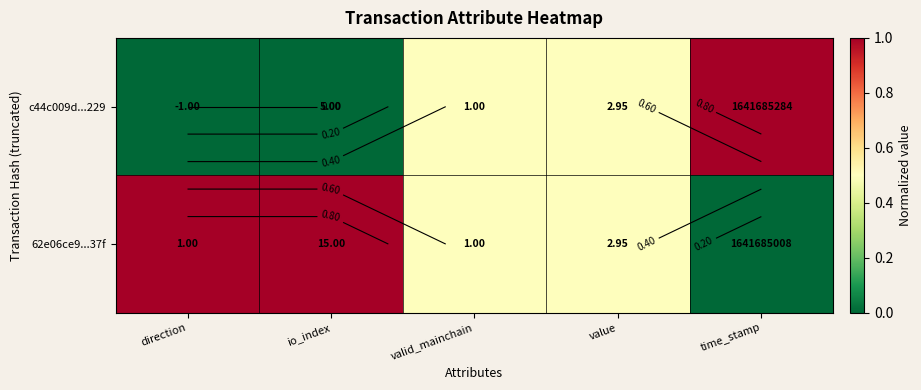

Which category has the highest value in the c44c009d...229 series?

time_stamp